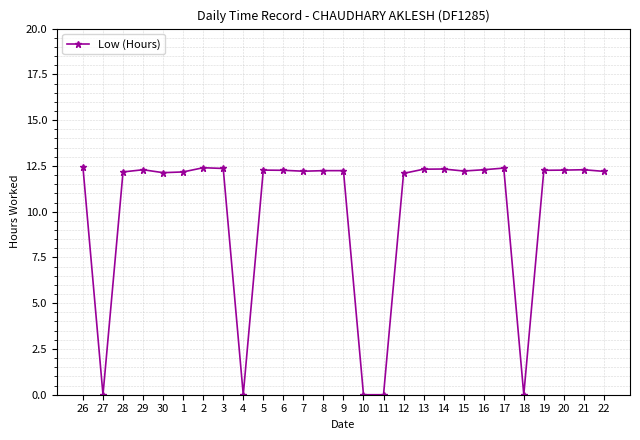

What position from the left is 22?

27